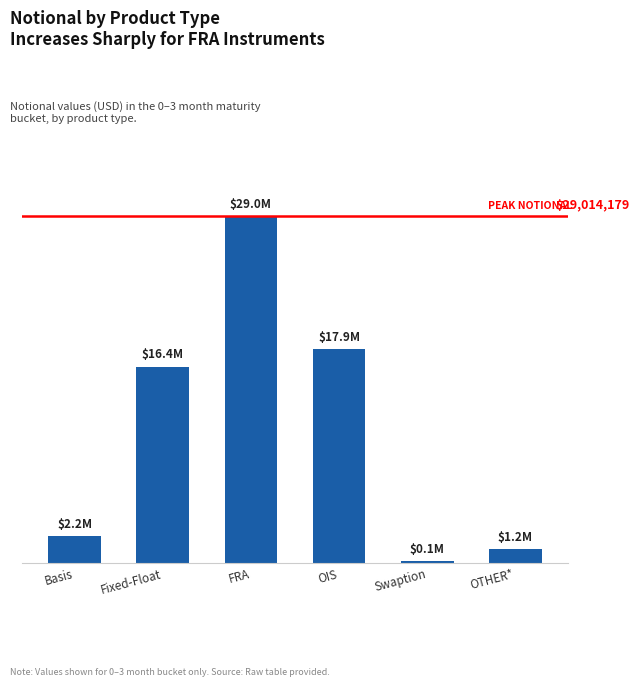

What is the minimum value shown in the chart?

126874